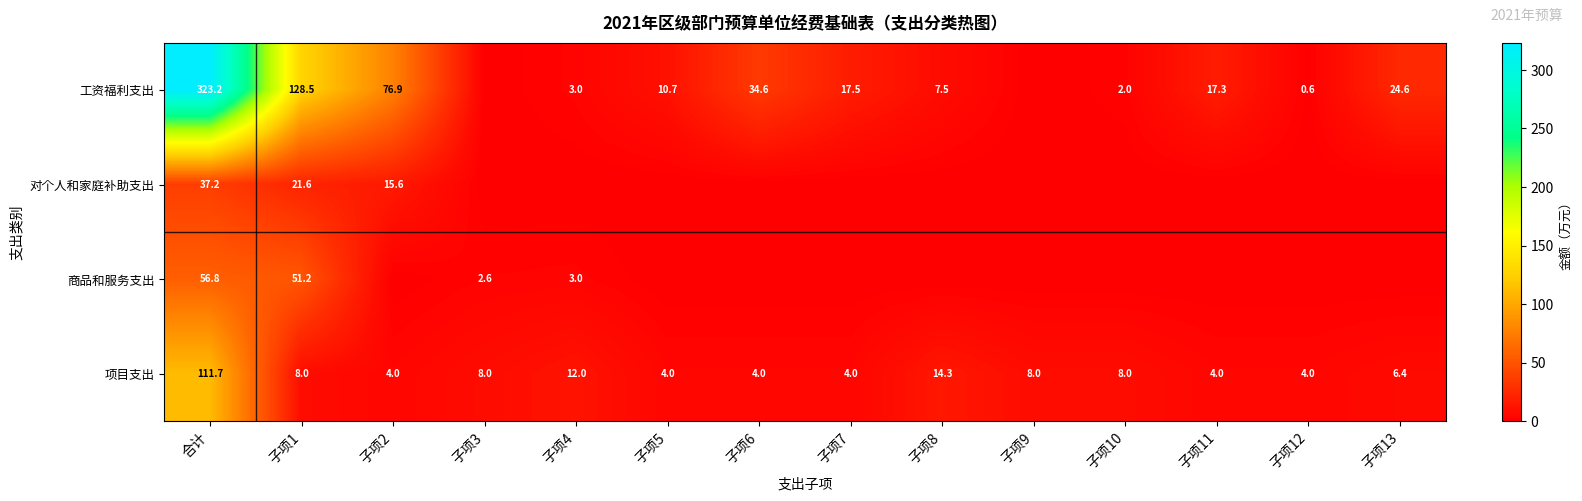

Where does the 项目支出 series first go above 8?

合计